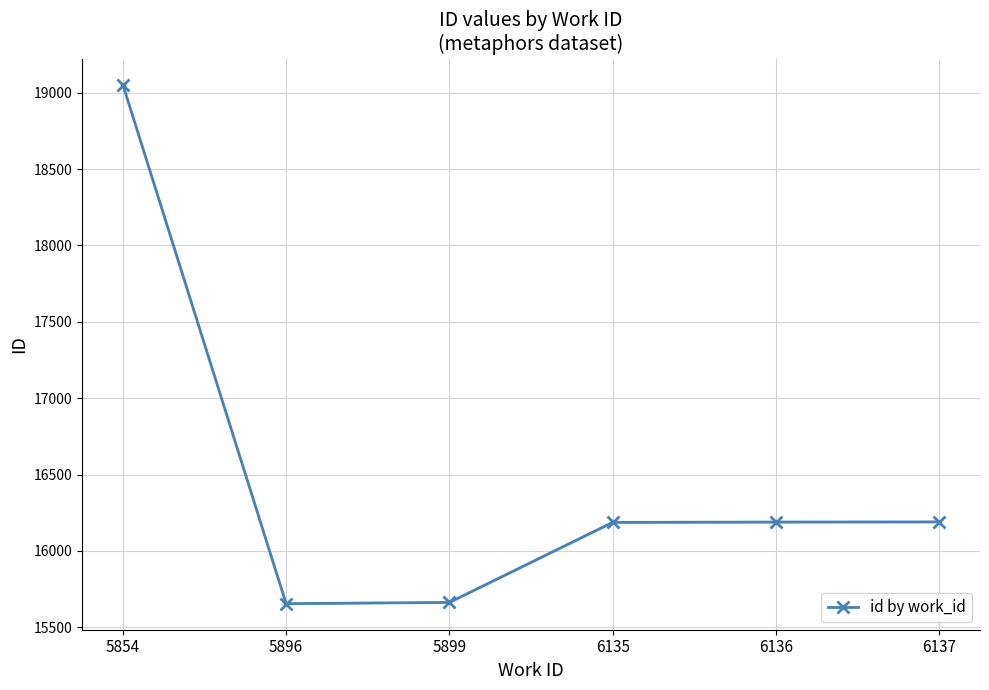

Between 5854 and 6137, which is larger?

5854